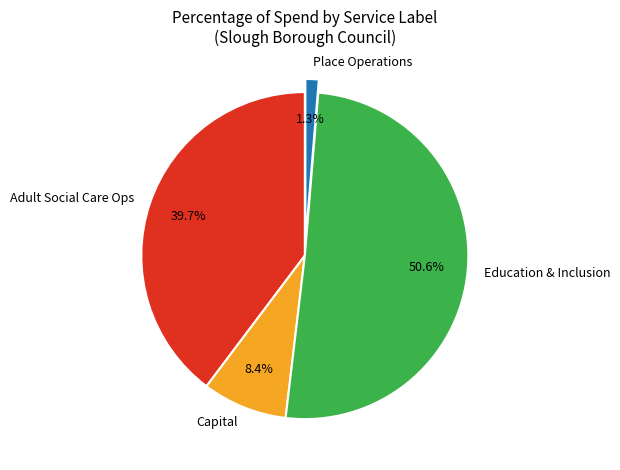

Is there any slice that represents more than half of the pie?

Yes